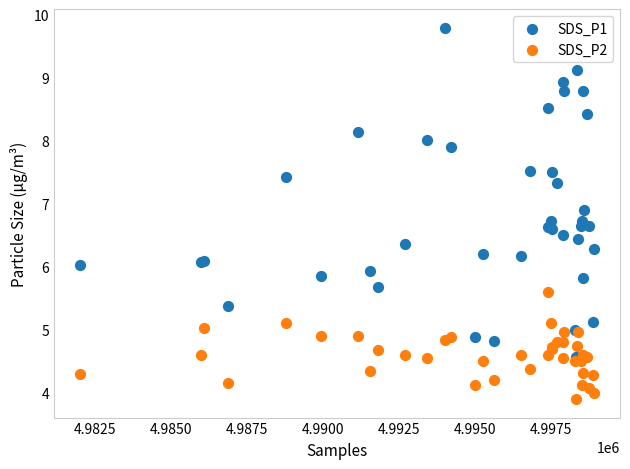

Which series contains the highest Y value?

SDS_P1